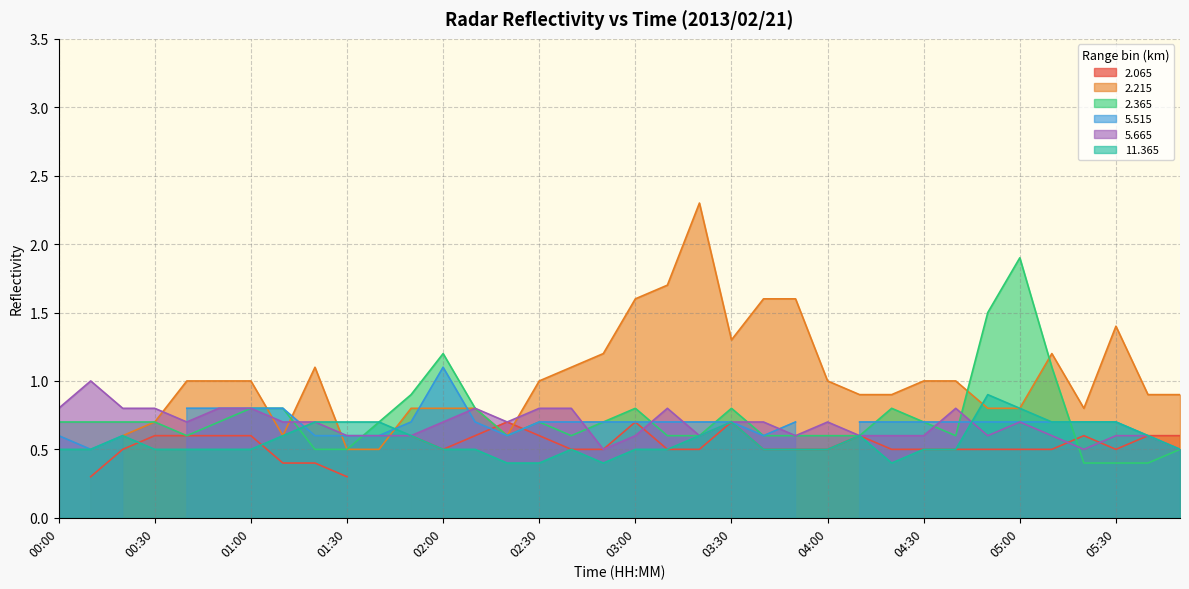

True or false: 5.665 has a value of 0.2 at 01:30.

False